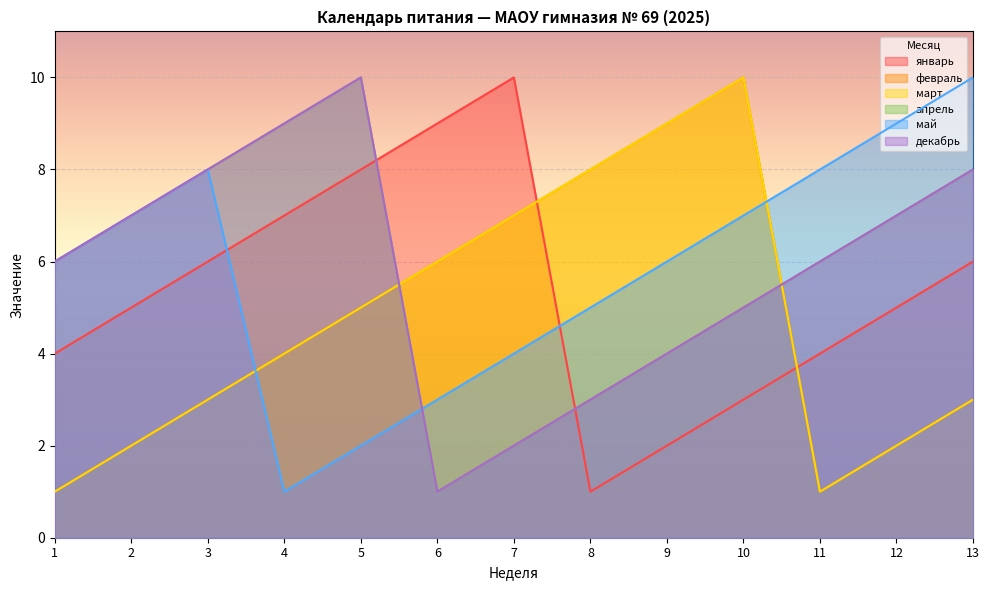

List the series in order of their peak value, lowest first.

январь, февраль, март, апрель, май, декабрь